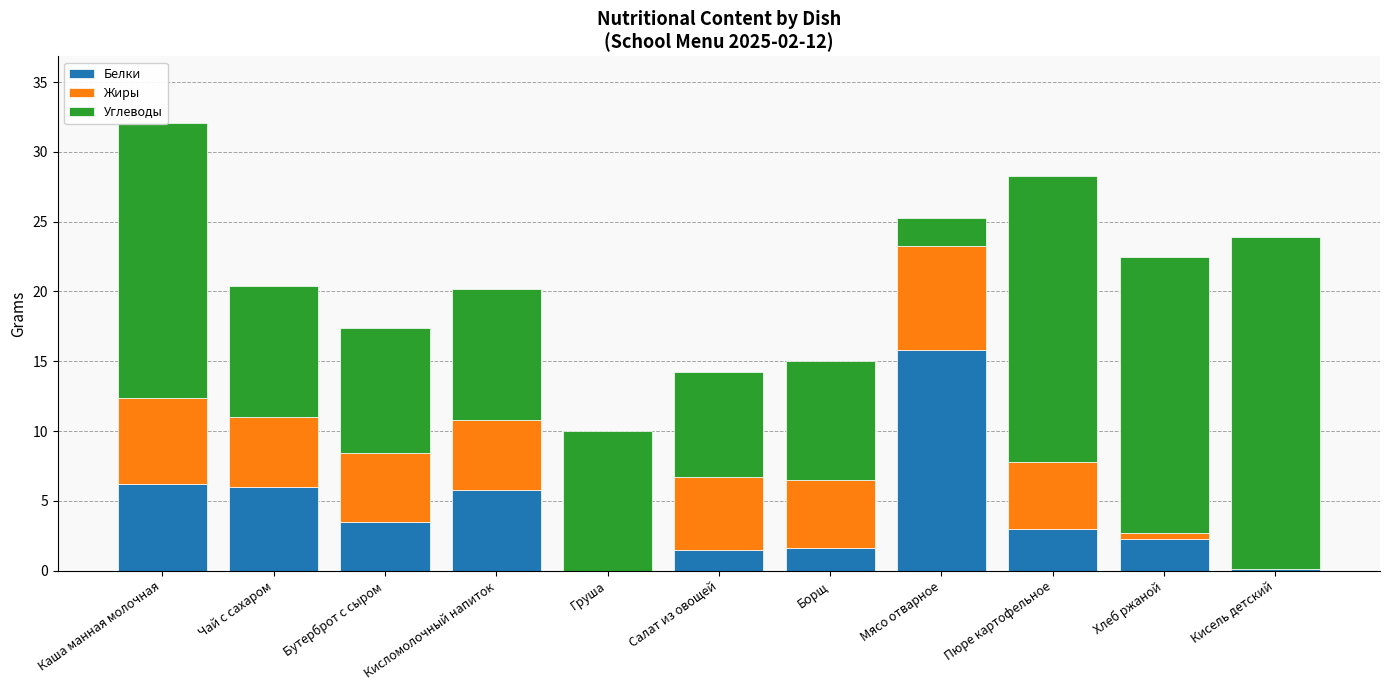

What is the sum of all Белки values?

45.8